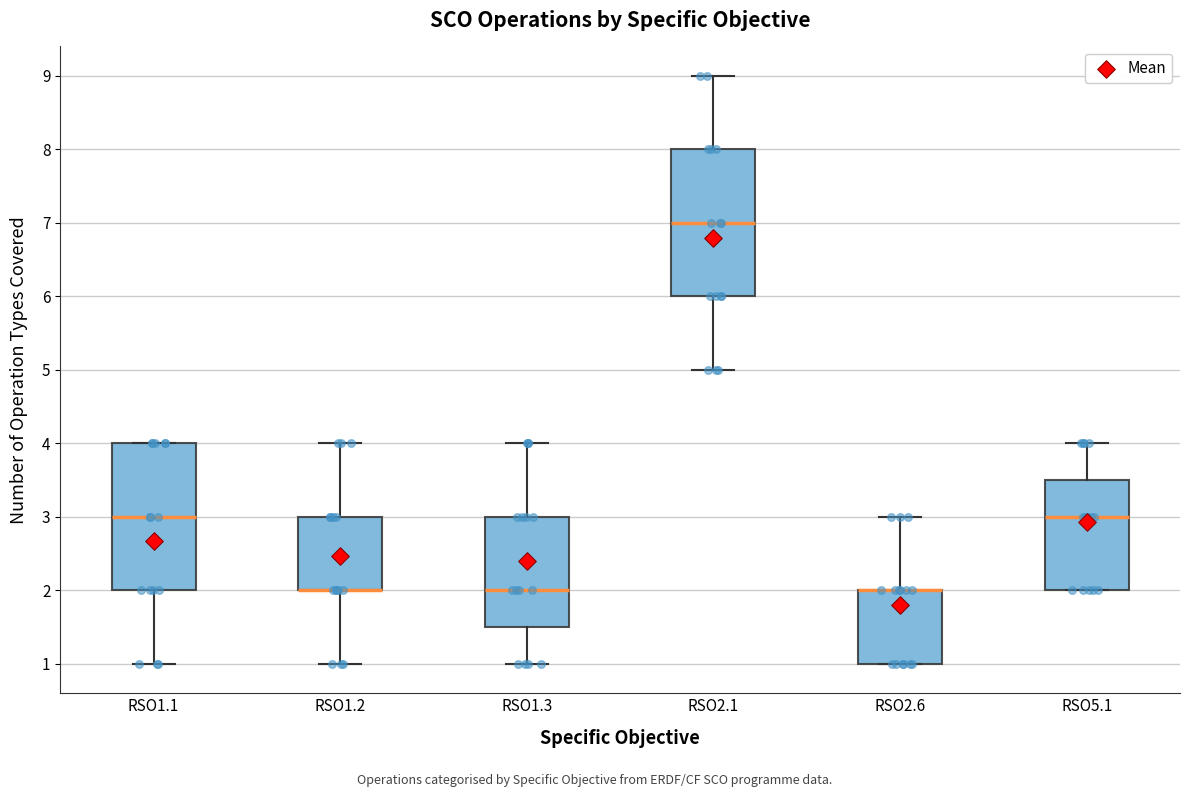

Reading left to right, transcribe this box plot: for each box, give where its median line is, the range the box spans, and where its two whiskers end, as read against the y-axis. The values are not printed on the chart, so give them approximately, as read against the axis.

RSO1.1: median 3.0, box 2.0 to 4.0, whiskers 1.0 to 4.0
RSO1.2: median 2.0 (drawn on the box's lower edge), box 2.0 to 3.0, whiskers 1.0 to 4.0
RSO1.3: median 2.0, box 1.5 to 3.0, whiskers 1.0 to 4.0
RSO2.1: median 7.0, box 6.0 to 8.0, whiskers 5.0 to 9.0
RSO2.6: median 2.0 (drawn on the box's upper edge), box 1.0 to 2.0, whiskers 1.0 to 3.0
RSO5.1: median 3.0, box 2.0 to 3.5, whiskers 2.0 to 4.0